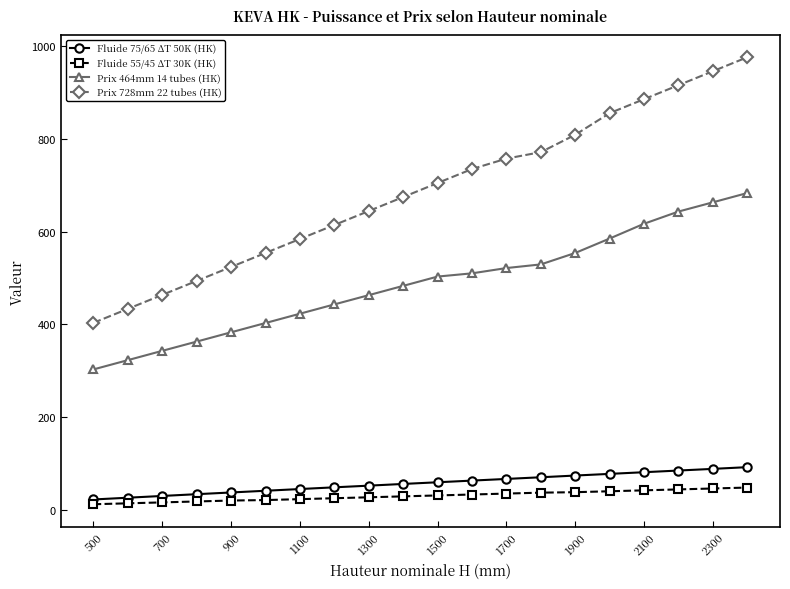

Which series has the largest total across all categories?

Prix 728mm 22 tubes (HK)